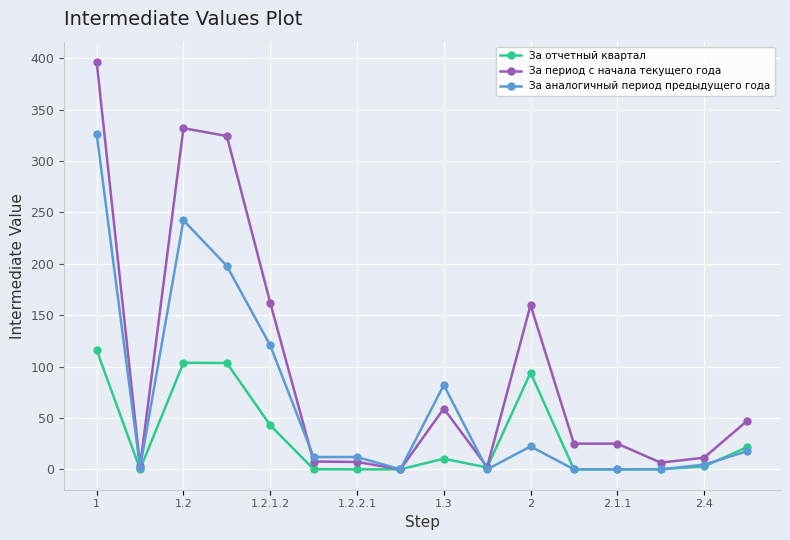

List the series in order of their peak value, lowest first.

За отчетный квартал, За аналогичный период предыдущего года, За период с начала текущего года